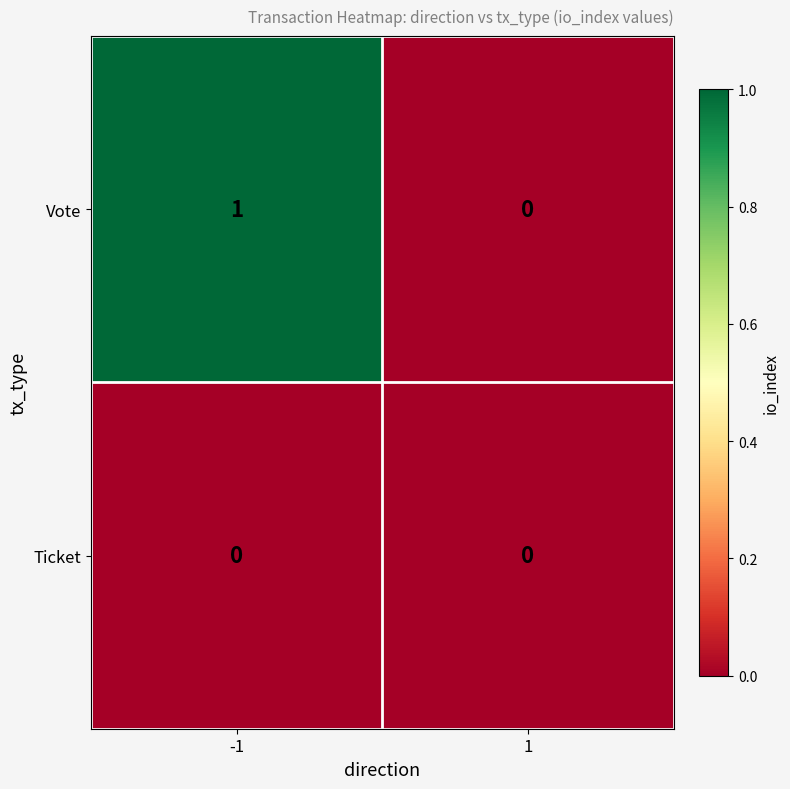

List the series in order of their overall mean, highest first.

Vote, Ticket